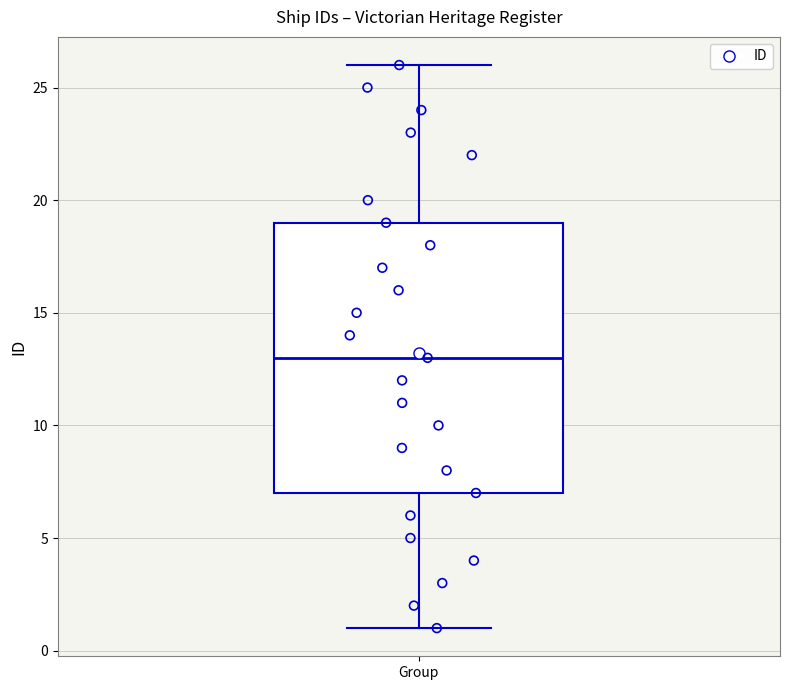

Where is the lower edge of the box for Group on the y-axis? The values are not printed on the chart, so give them approximately, as read against the axis.

7